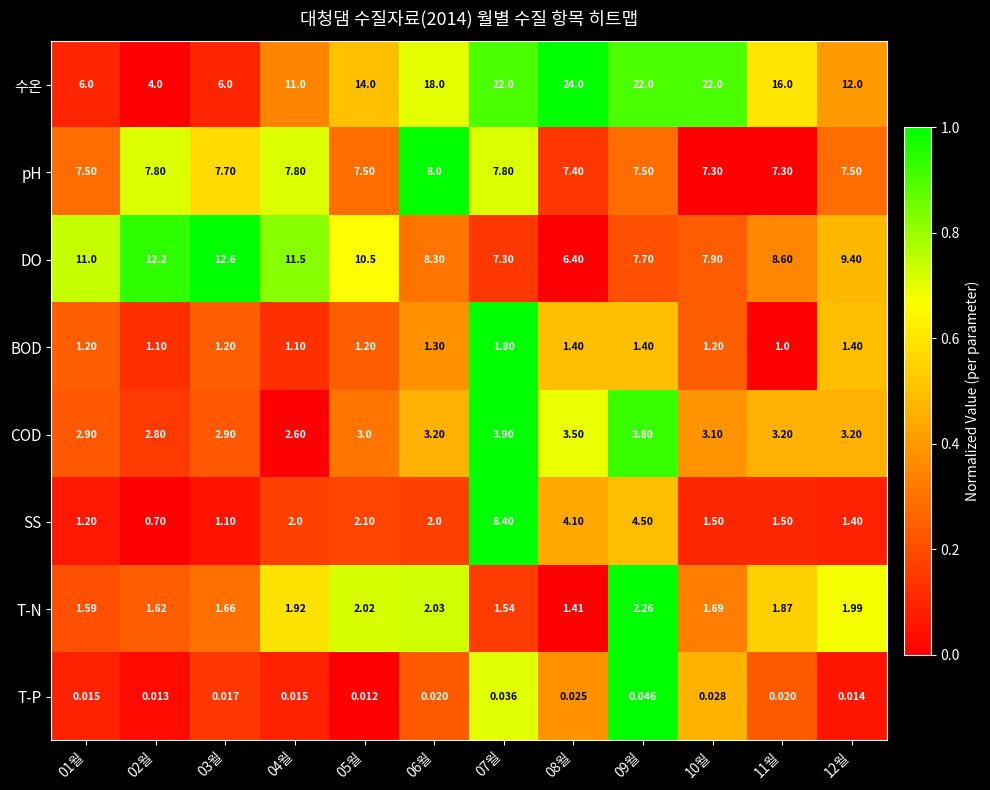

Rank the series by their maximum value, from lowest to highest.

T-P, BOD, T-N, COD, pH, SS, DO, 수온